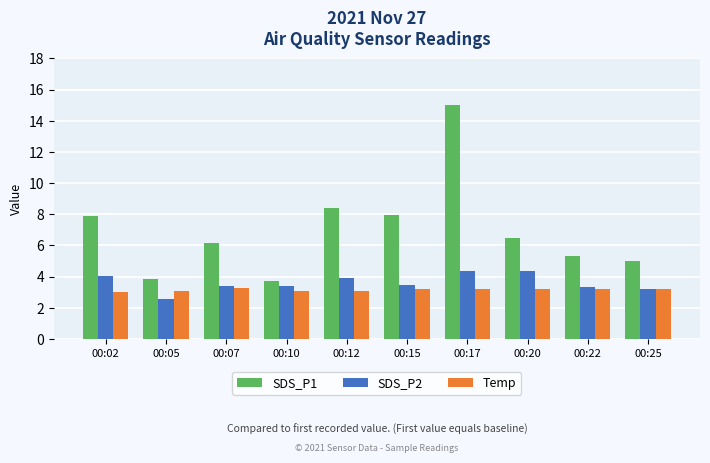

What is the sum of the Temp values at 00:02 and 00:25?

6.2